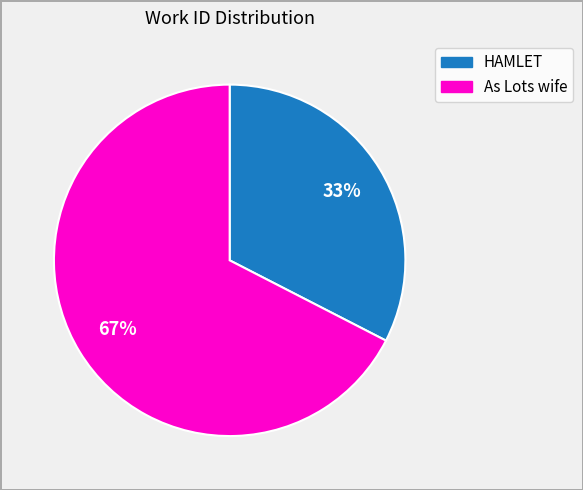

What is the largest slice in the pie chart?

As Lots wife